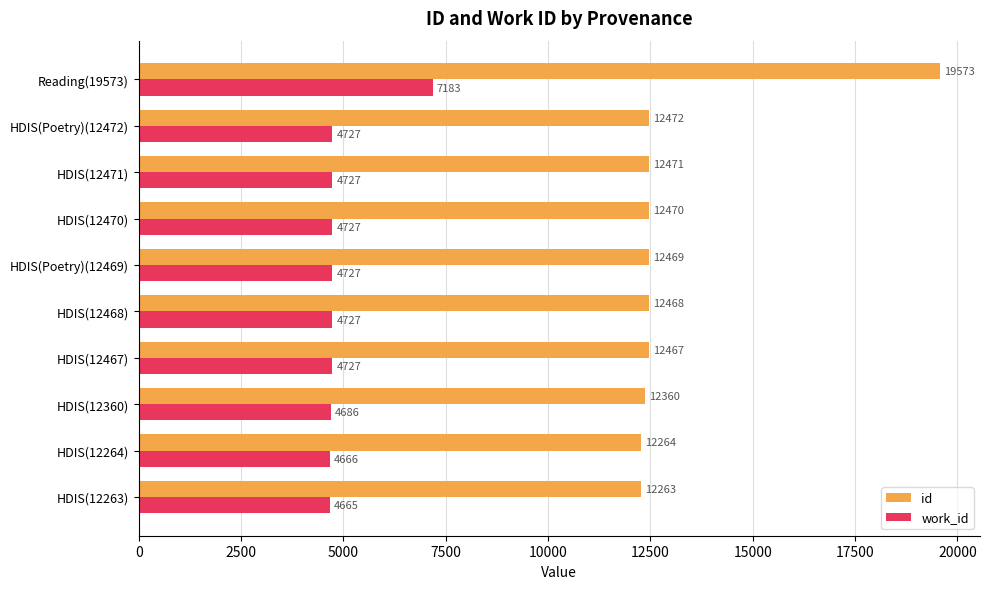

What is the spread (max minus min) of values at Reading(19573)?

12390